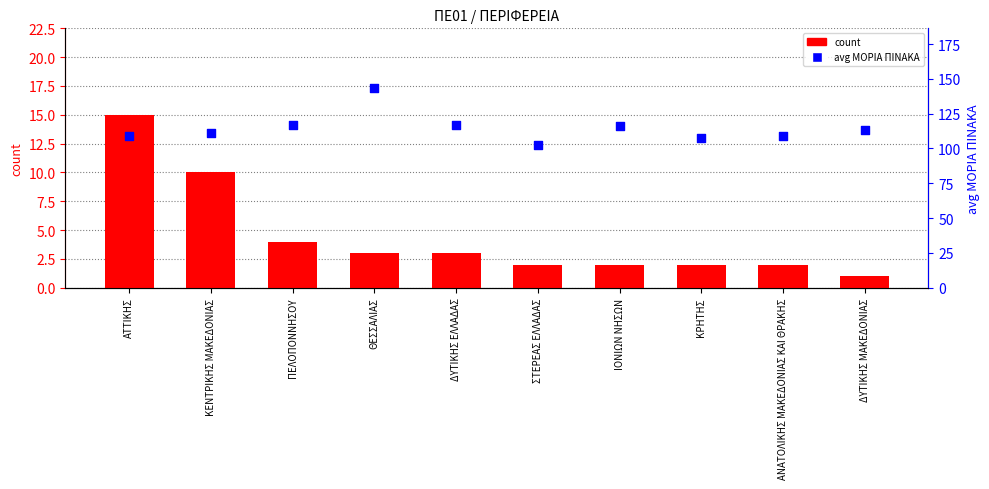

Which series contains the lowest Y value?

count